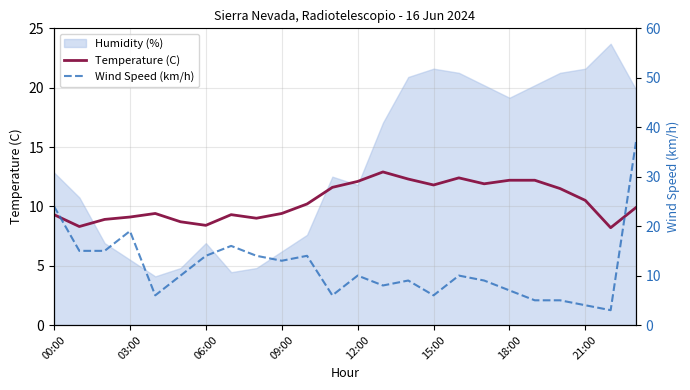

In Temperature (C), how many points are higher than both neighbors (excluding endpoints)?

4